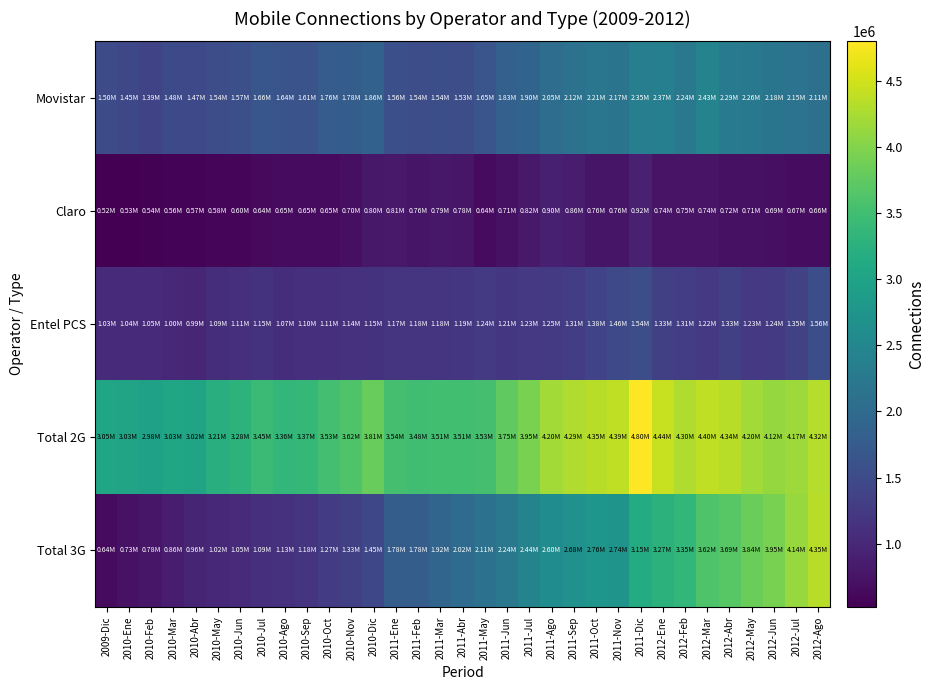

At which category is the sum across all series the highest?

2012-Ago